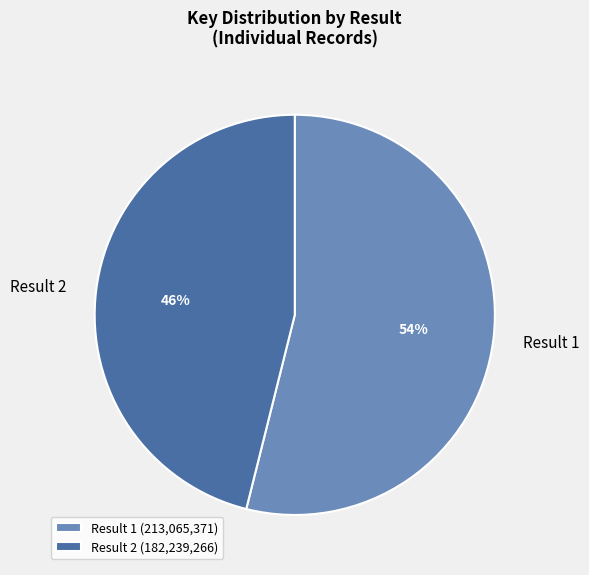

Do Result 1 and Result 2 together represent more than half of the pie?

Yes